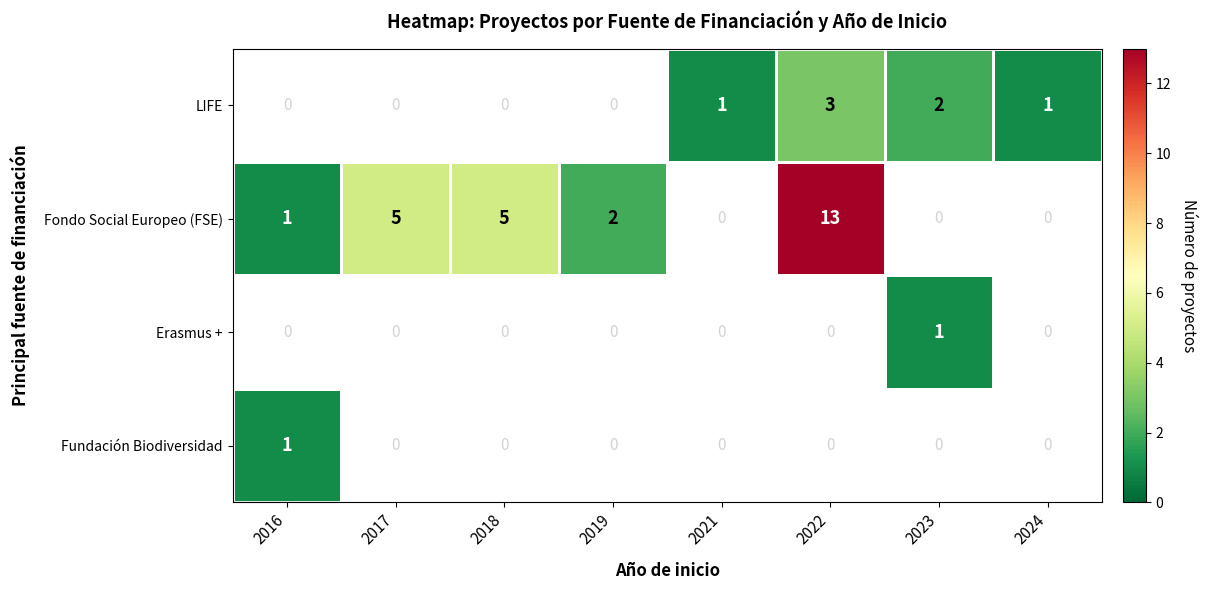

Count the LIFE values in the range 0 to 2.

7